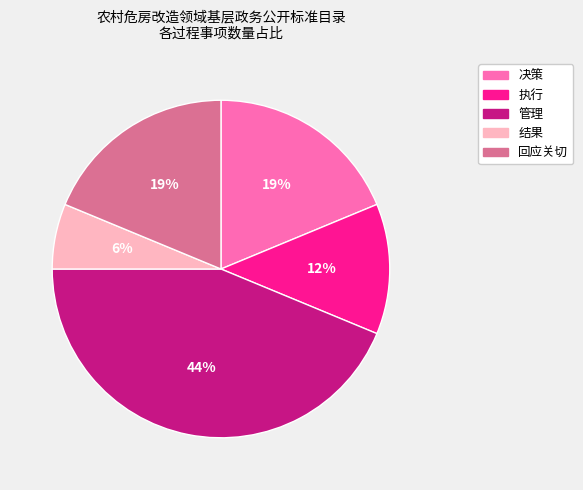

Which has a higher value, 结果 or 决策?

决策